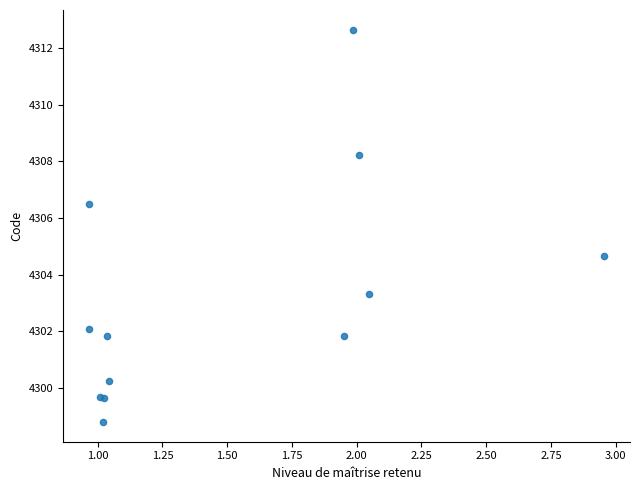

What Y value in the scatter plot is closest to 4305?

4304.6